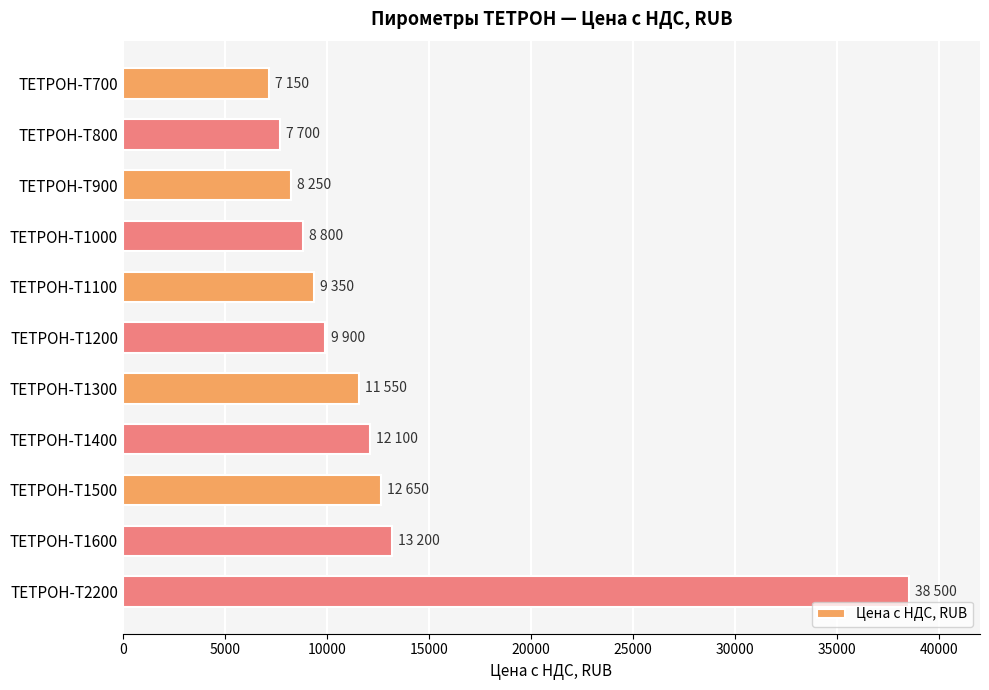

How many bars are there in total?

11